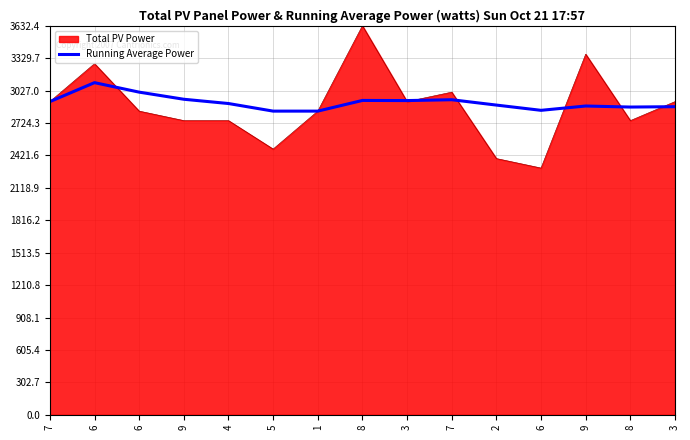

How many lines are shown in the chart?

2